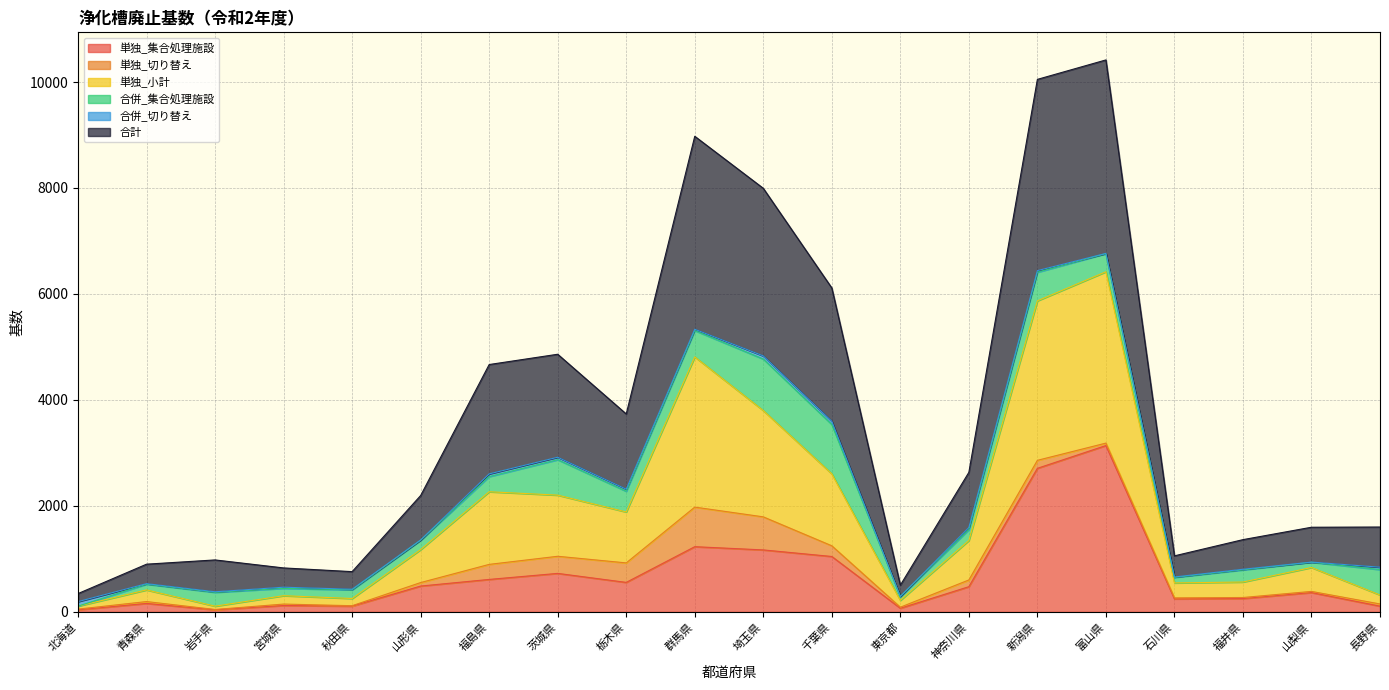

What is the maximum value for 単独_集合処理施設?

3139